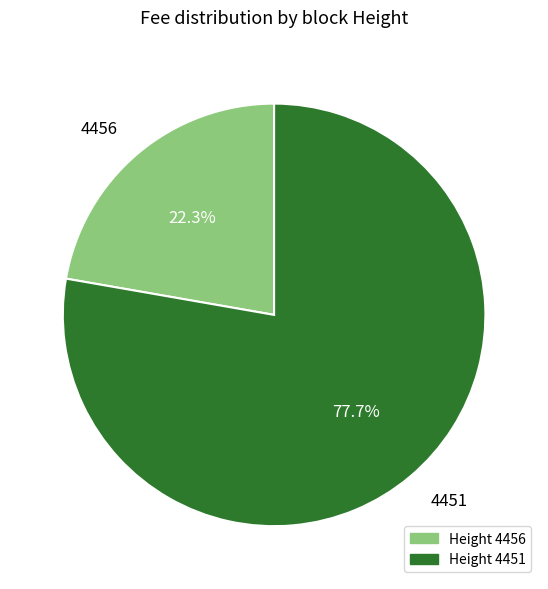

Which category has the smallest portion of the pie?

4456